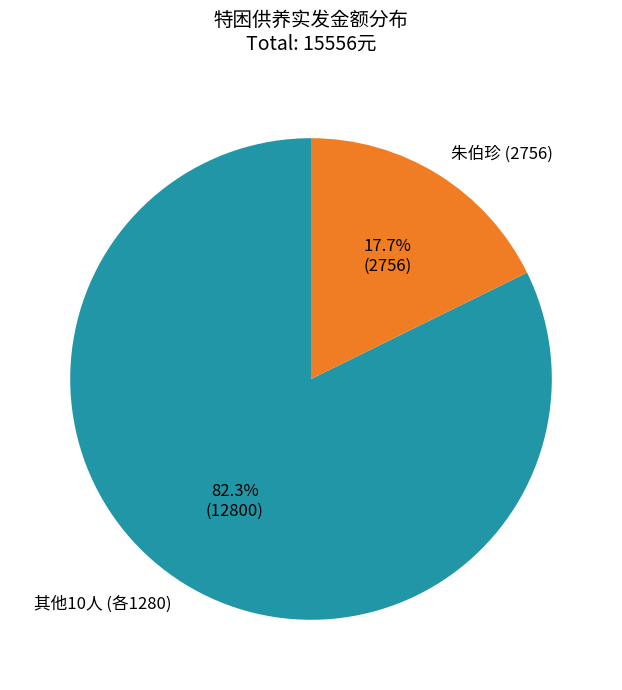

Rank the categories by value from highest to lowest.

其他10人 (各1280), 朱伯珍 (2756)